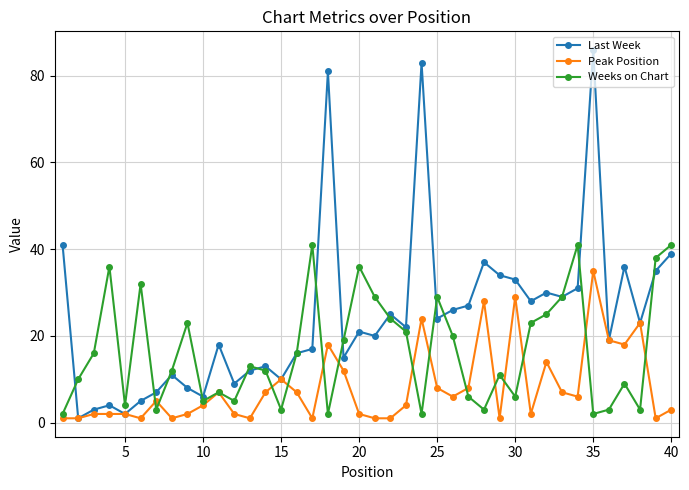

What is the difference between the maximum and minimum values in the Last Week series?

85